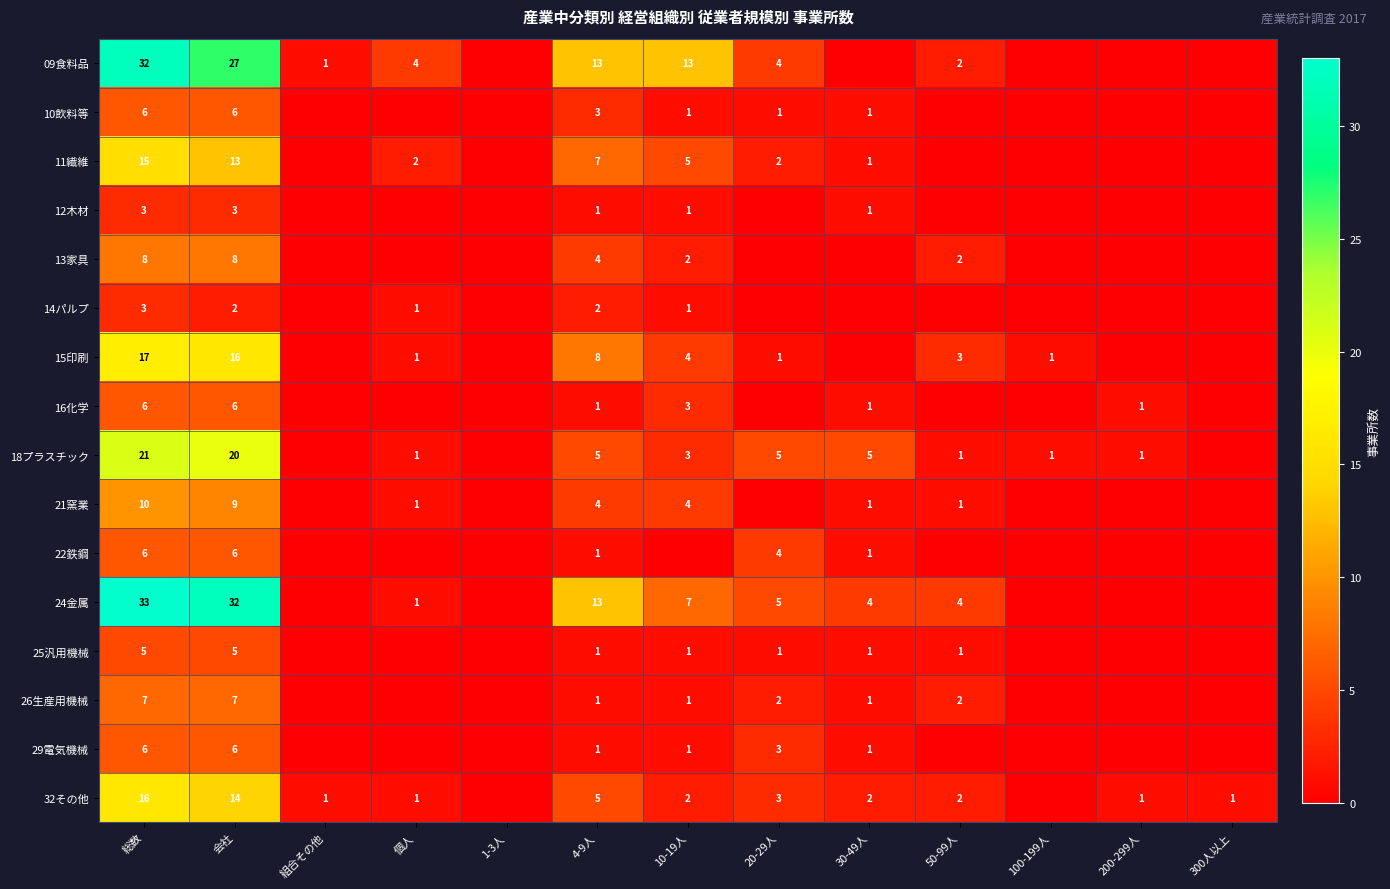

What is the total value across all series at 総数?

194